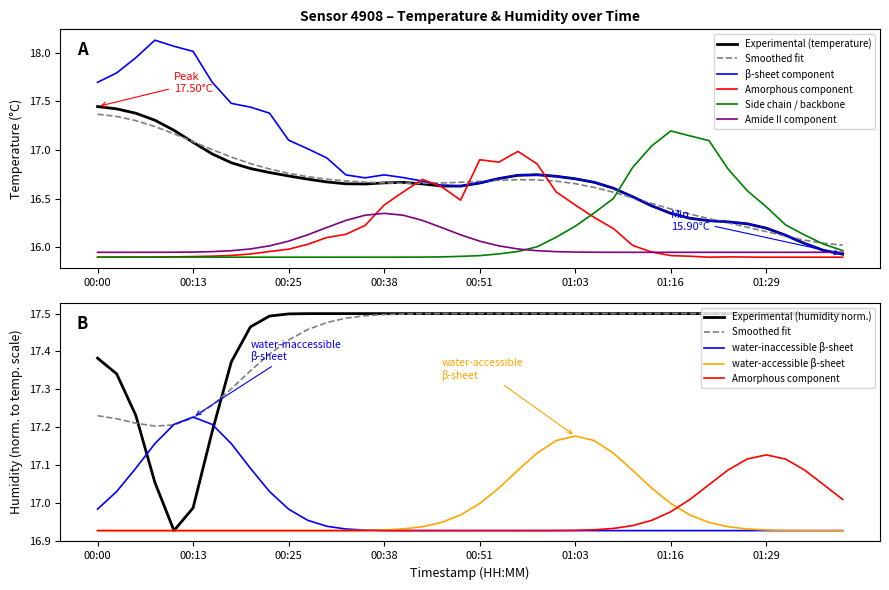

How many interior local peaks (higher than both neighbors) does the data have?

2